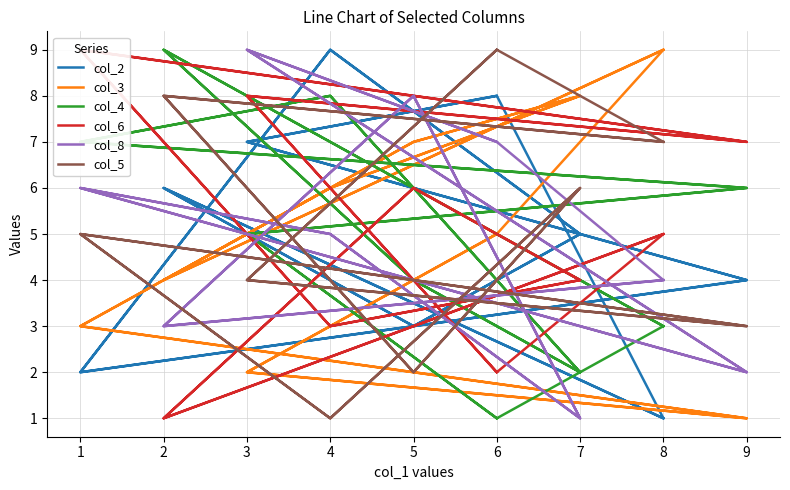

True or false: col_6 has more than 0 points higher than both neighbors.

True